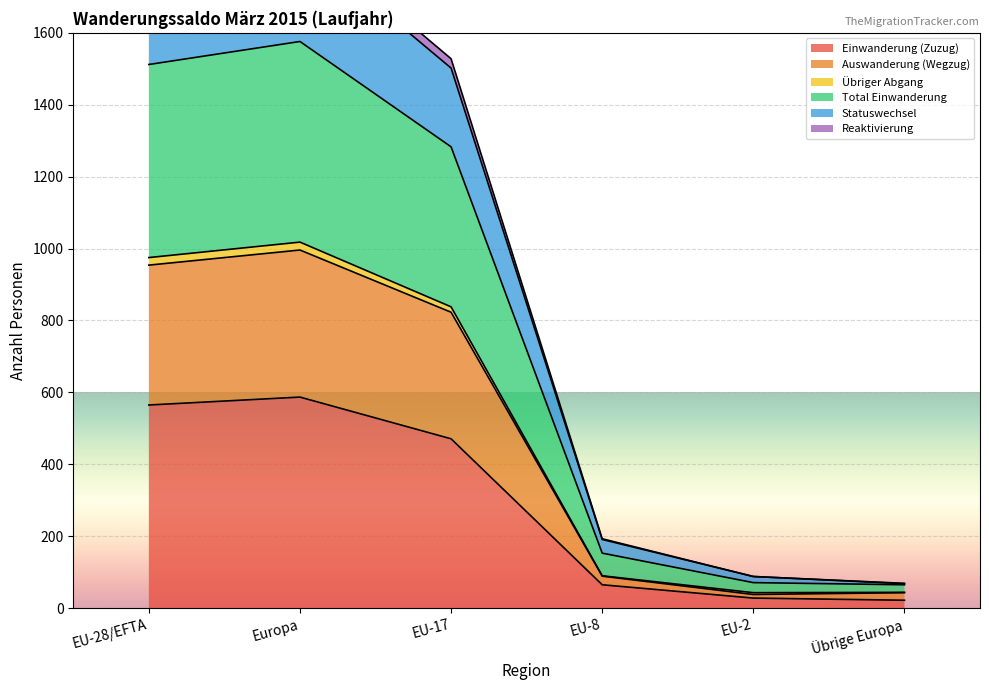

What is the sum of all Einwanderung (Zuzug) values?

1738